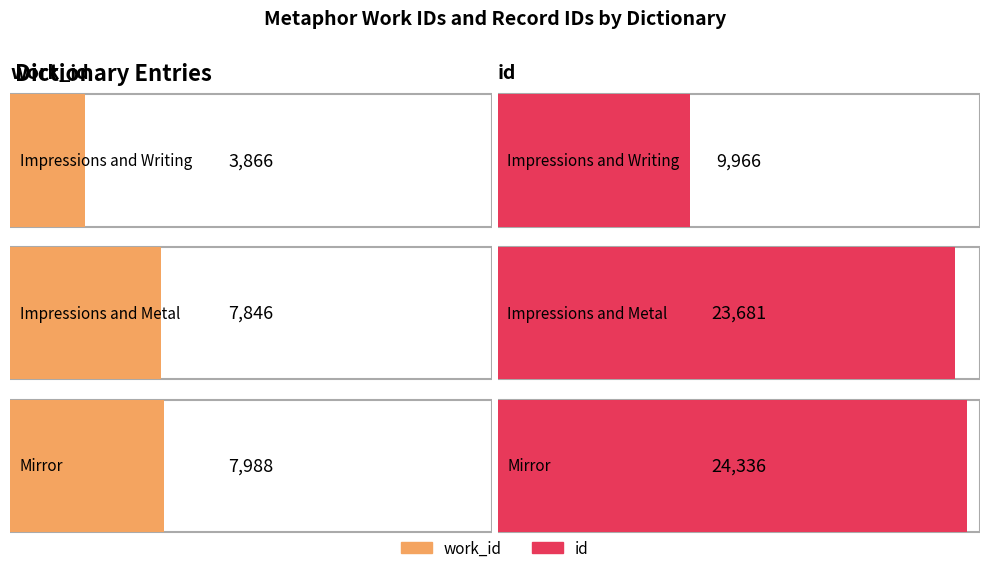

What is the average value of the id series?

19328